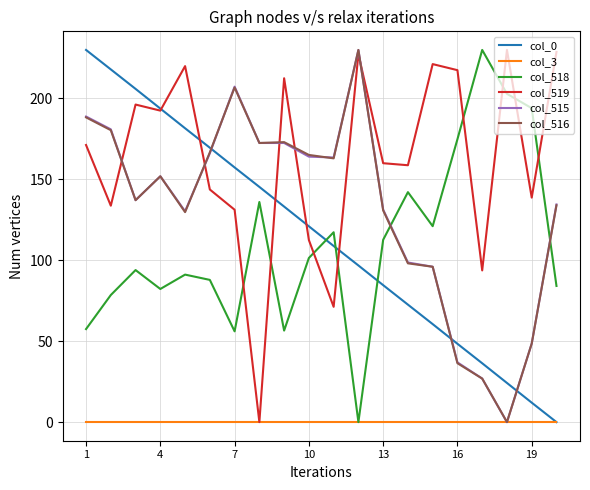

True or false: col_0 and col_518 intersect in this chart.

True